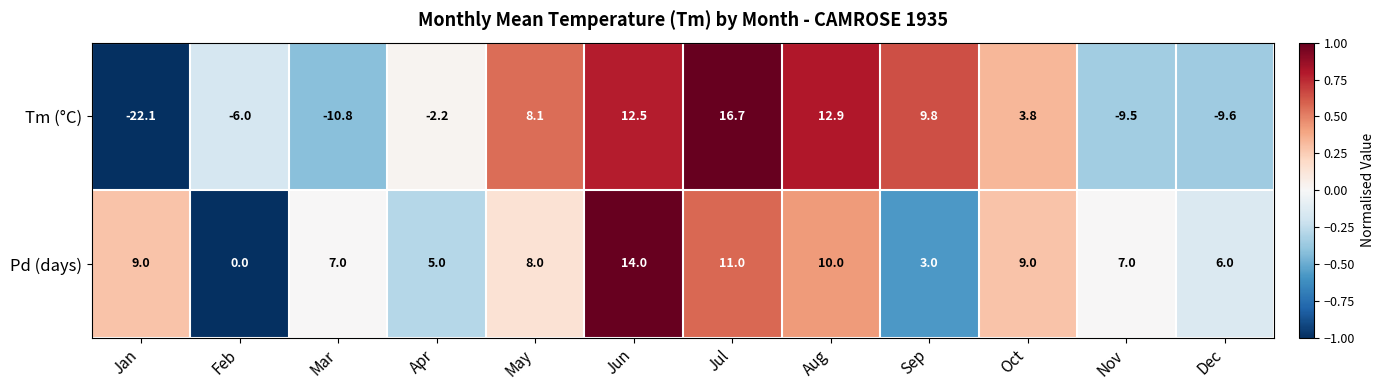

The value of Tm (°C) at Dec is -9.6. True or false?

True